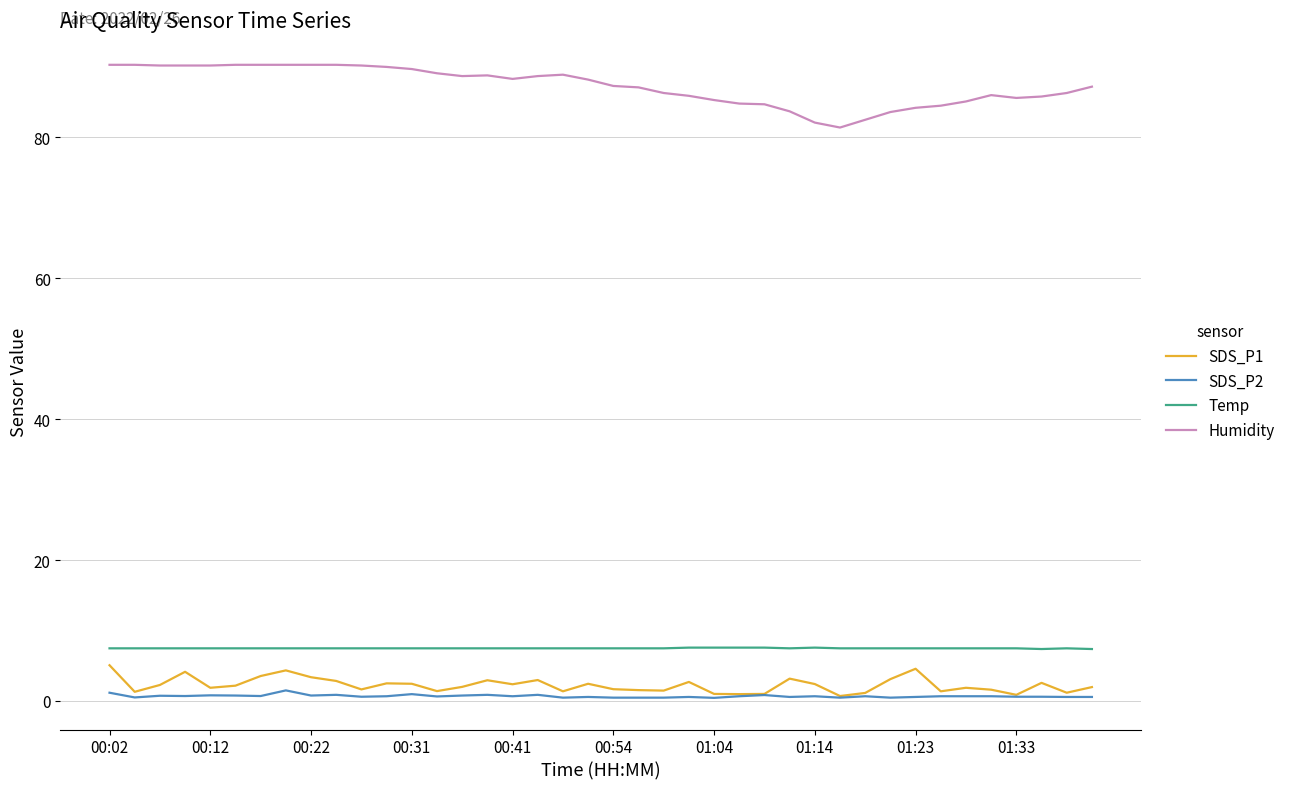

Which series has the widest spread of values?

Humidity